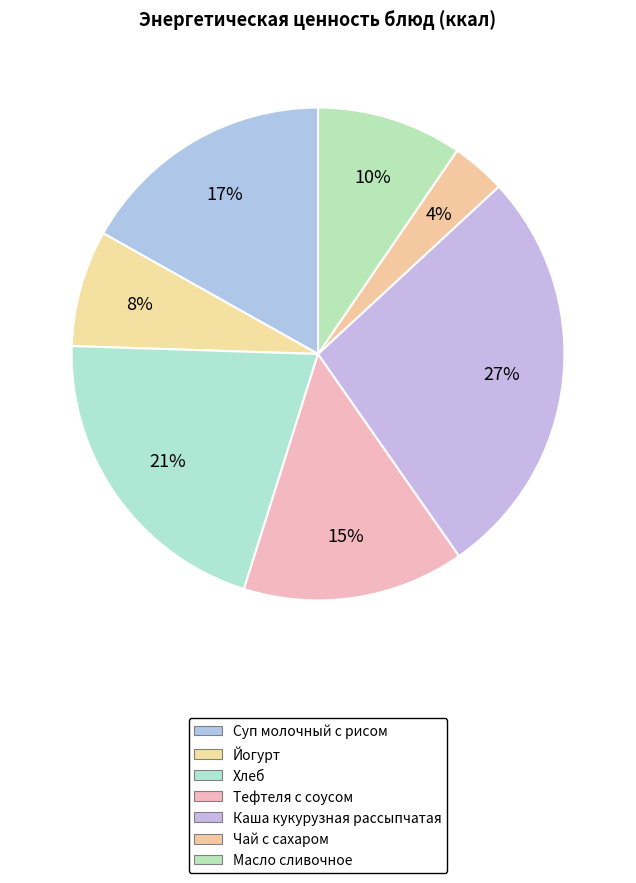

Rank the categories by value from lowest to highest.

Чай с сахаром, Йогурт, Масло сливочное, Тефтеля с соусом, Суп молочный с рисом, Хлеб, Каша кукурузная рассыпчатая